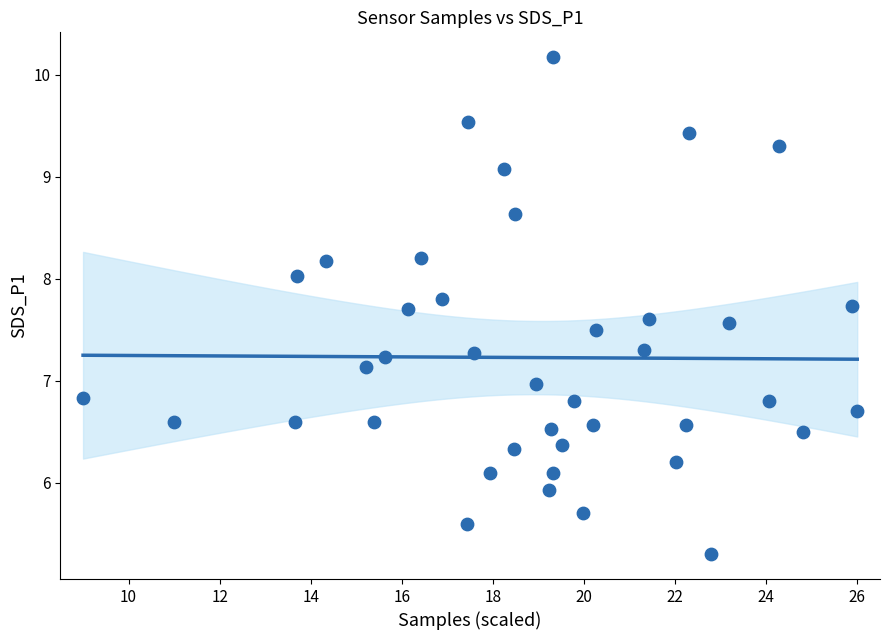

What is the range of Y values (max minus min)?

4.9